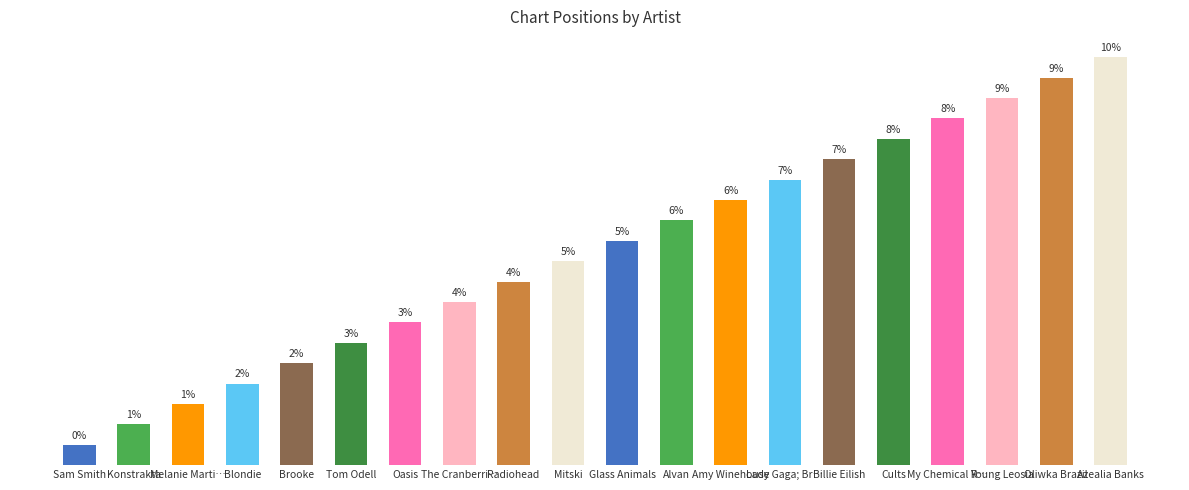

Which has a higher value, Alvan or Sam Smith?

Alvan